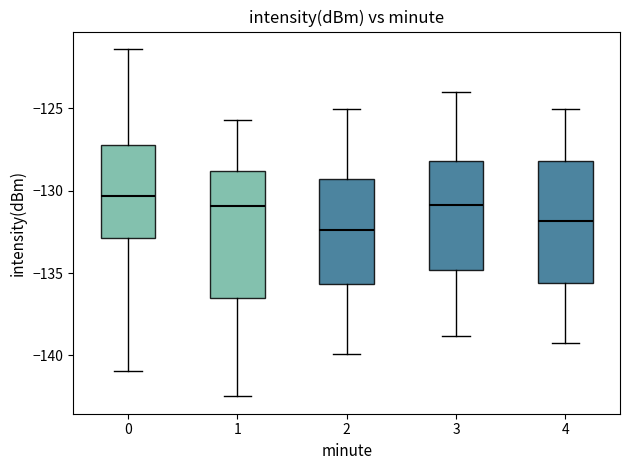

Reading left to right, read every box against the y-axis: the position of its median line, the range the box covers, and the ends of its whiskers. The values are not printed on the chart, so give them approximately, as read against the axis.

0: median -130.5, box -133.0 to -127.0, whiskers -141.0 to -121.5
1: median -131.0, box -136.5 to -129.0, whiskers -142.5 to -125.5
2: median -132.5, box -135.5 to -129.5, whiskers -140.0 to -125.0
3: median -131.0, box -135.0 to -128.0, whiskers -139.0 to -124.0
4: median -132.0, box -135.5 to -128.0, whiskers -139.0 to -125.0